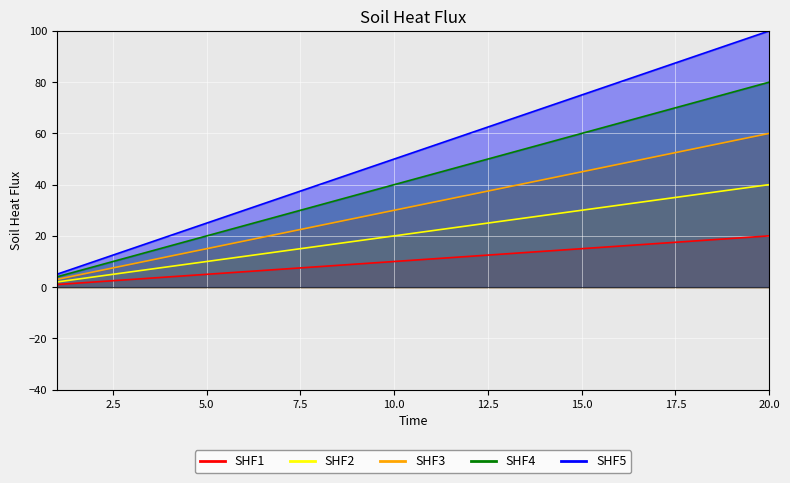

Which label corresponds to the smallest value in the chart?

1